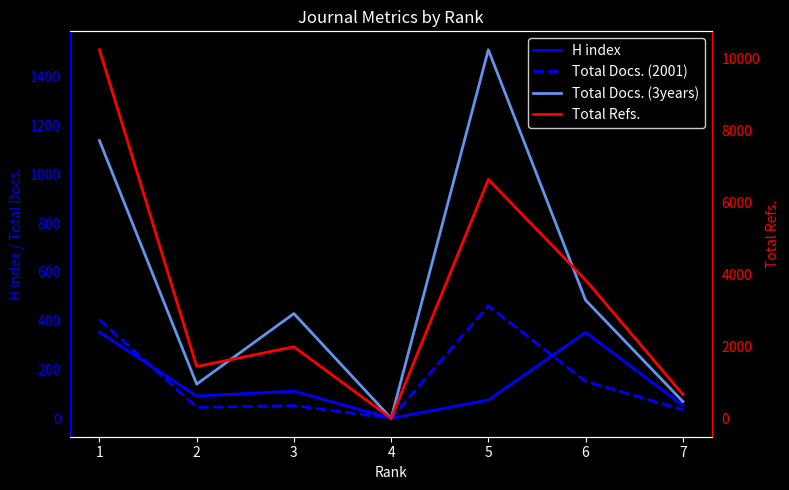

How many categories are shown in the chart?

7